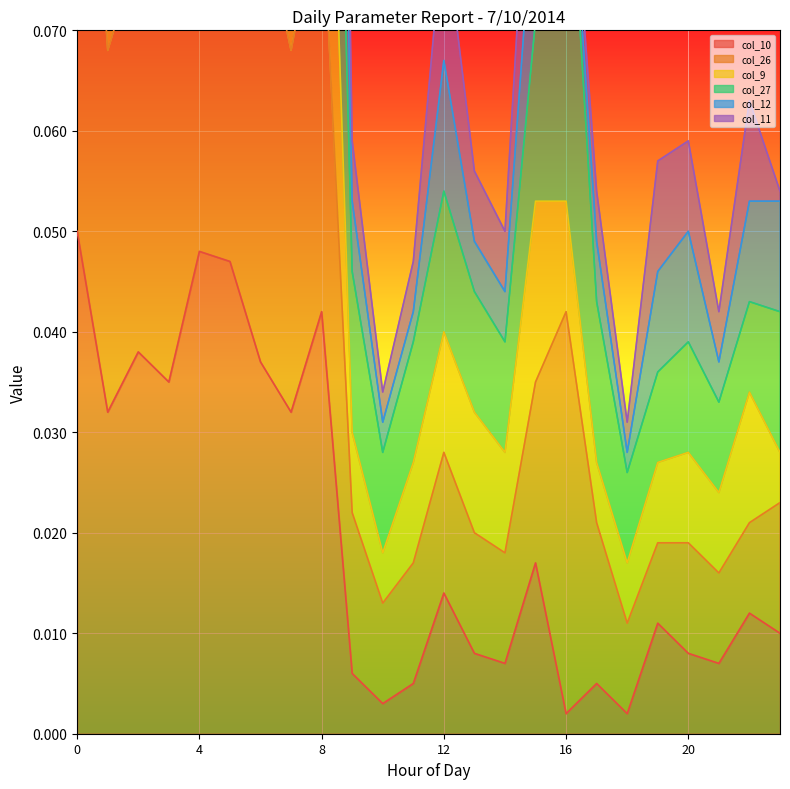

At how many categories does at least one series exceed 0?

24